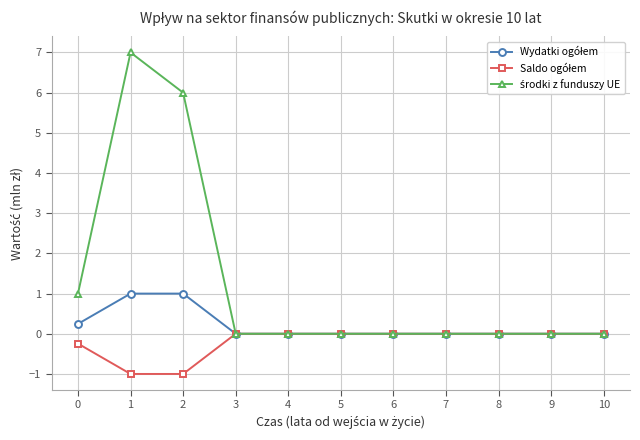

Count the number of data series in this chart.

3